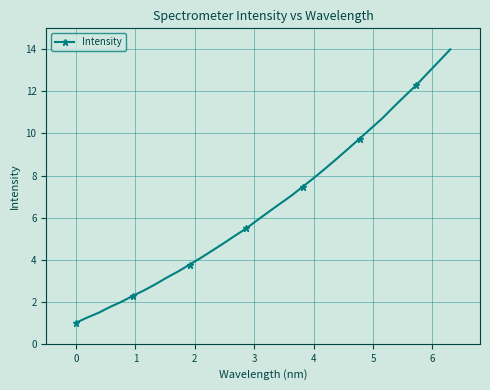

What is the difference between the second highest and minimum values?

12.4